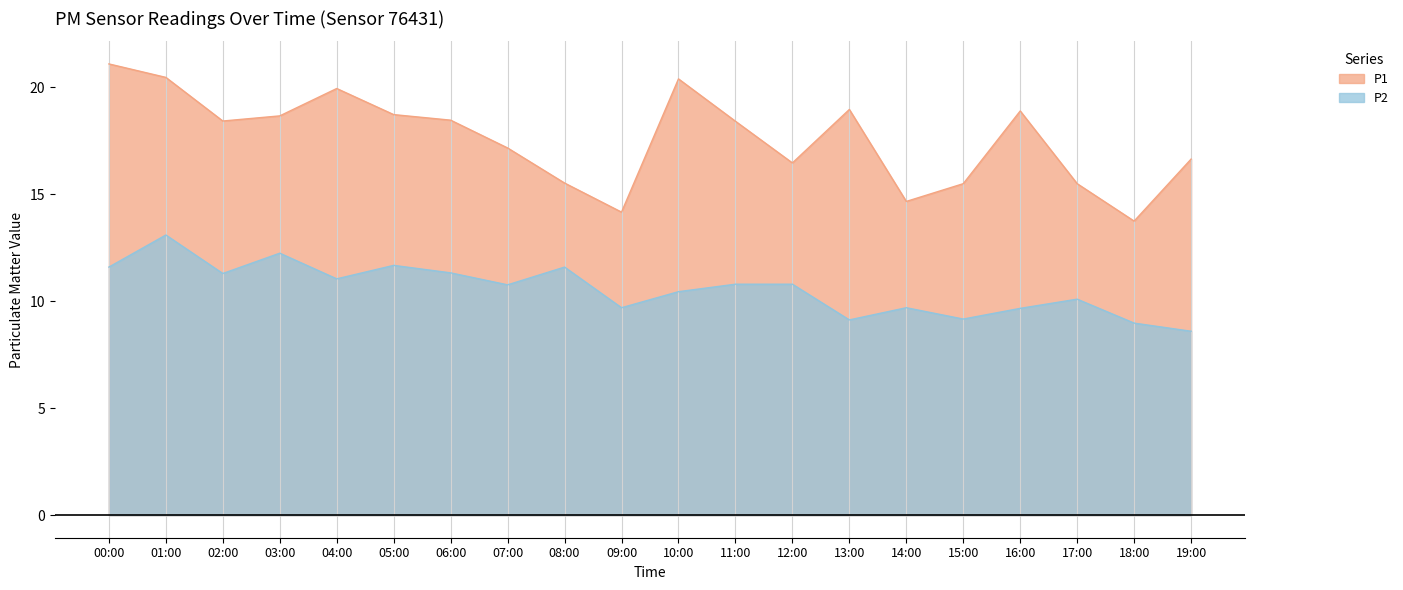

Between 15:00 and 13:00, which is larger?

13:00